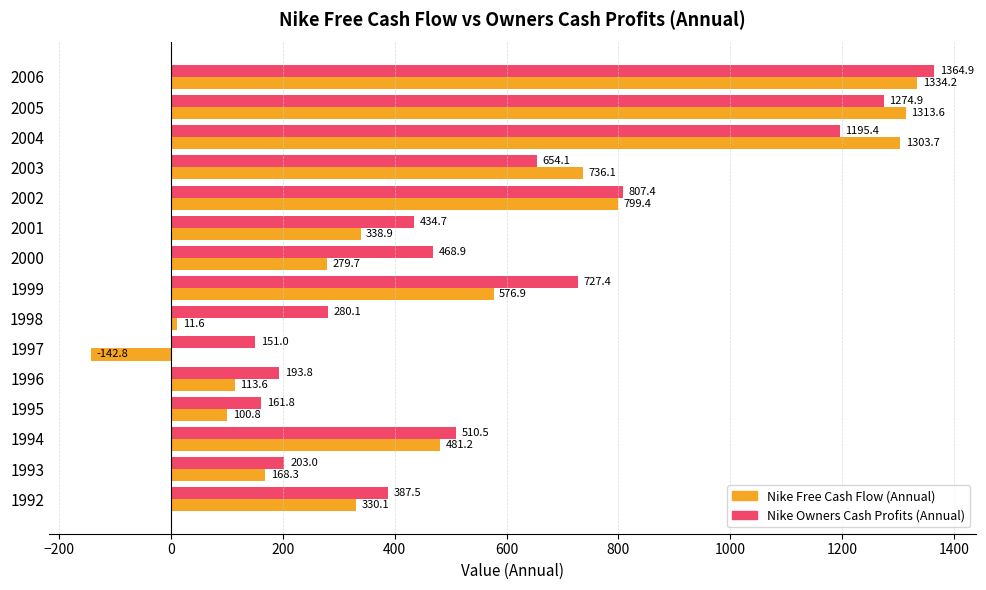

What is the average value of the Nike Free Cash Flow (Annual) series?

516.4